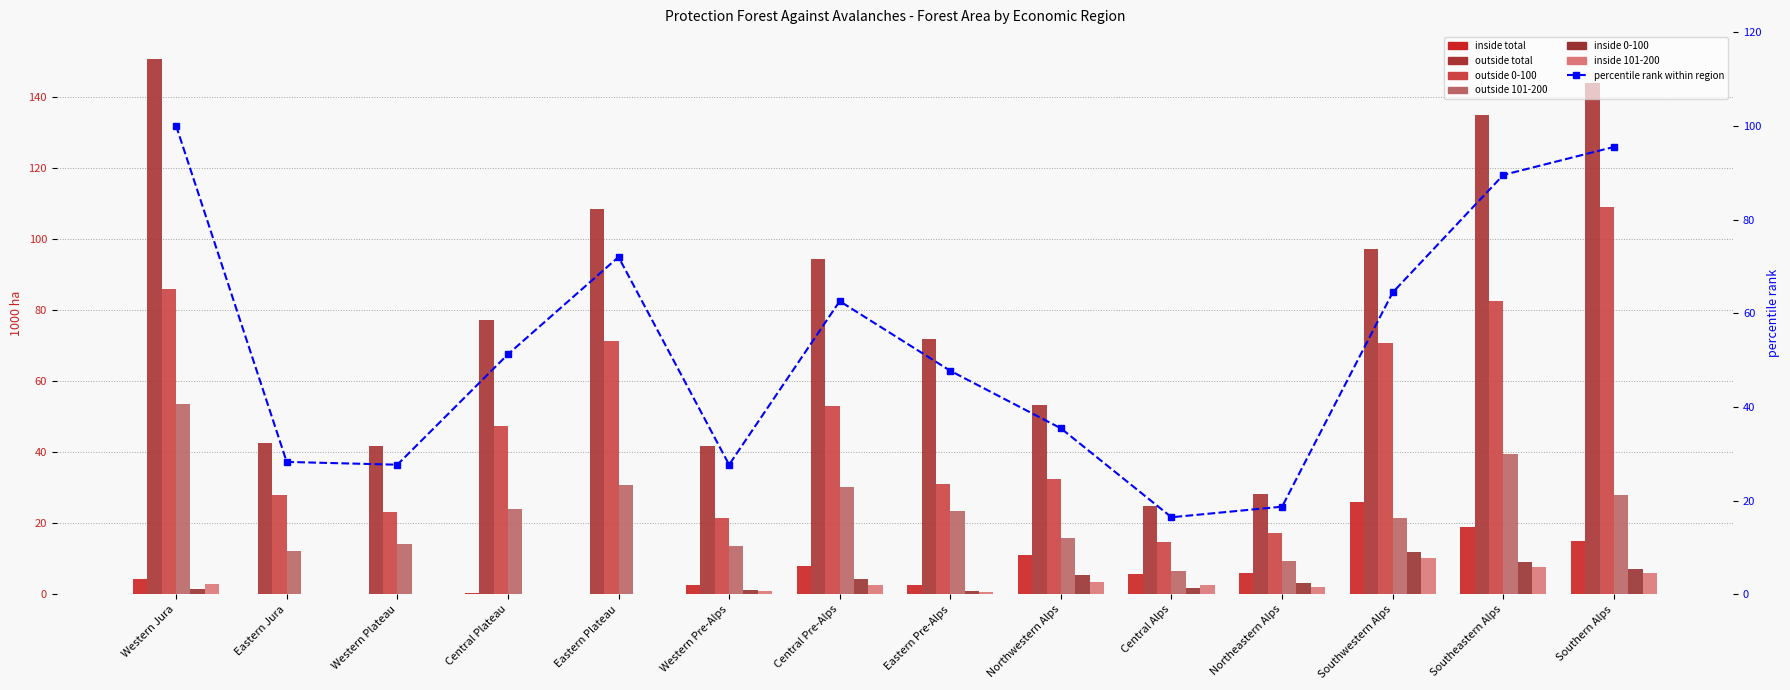

Between Southern Alps and Northwestern Alps, which is larger?

Southern Alps